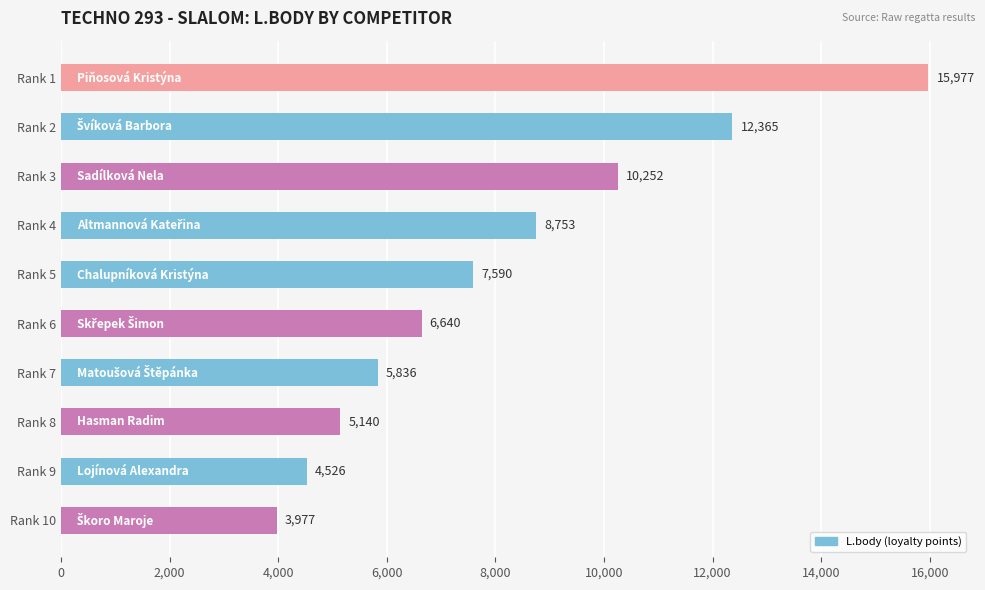

Reading top to bottom, what are all the values shown in this chart?

Rank 1=15977	Rank 2=12365	Rank 3=10252	Rank 4=8753	Rank 5=7590	Rank 6=6640	Rank 7=5836	Rank 8=5140	Rank 9=4526	Rank 10=3977